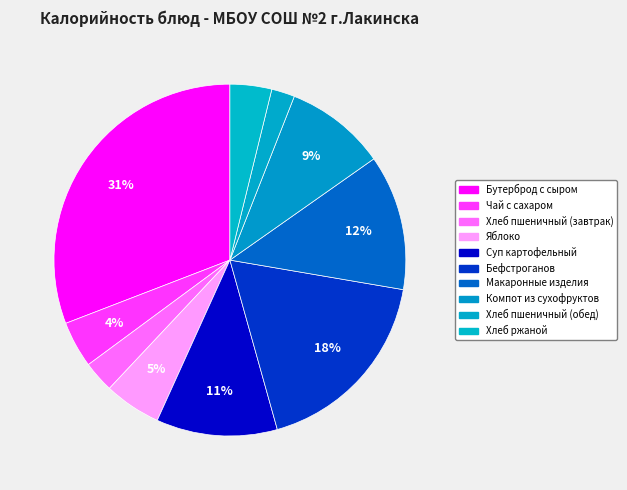

Which has a higher value, Хлеб пшеничный (обед) or Макаронные изделия?

Макаронные изделия